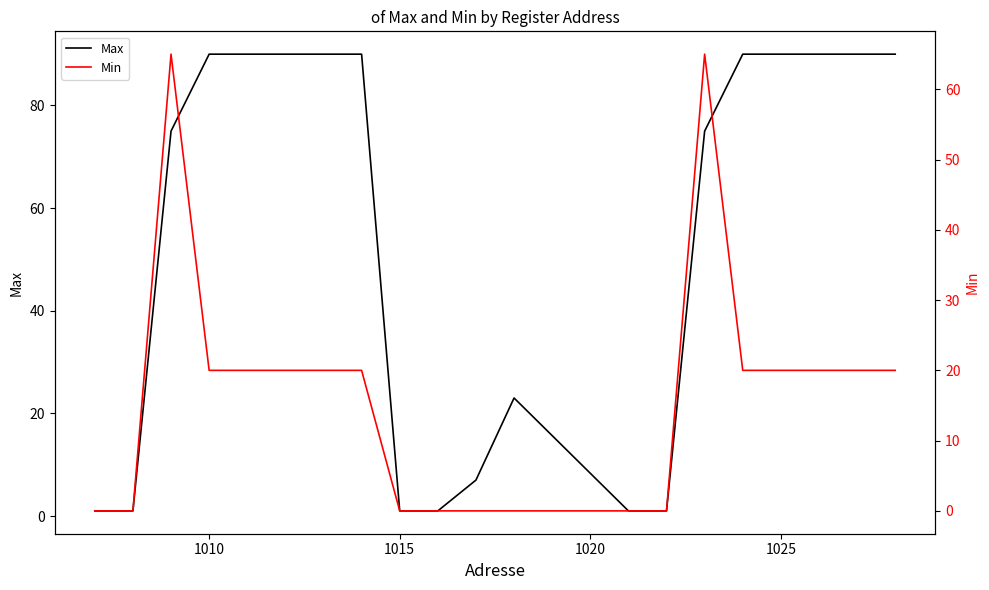

Read the Max value at 1025, to the nearest 5.

90